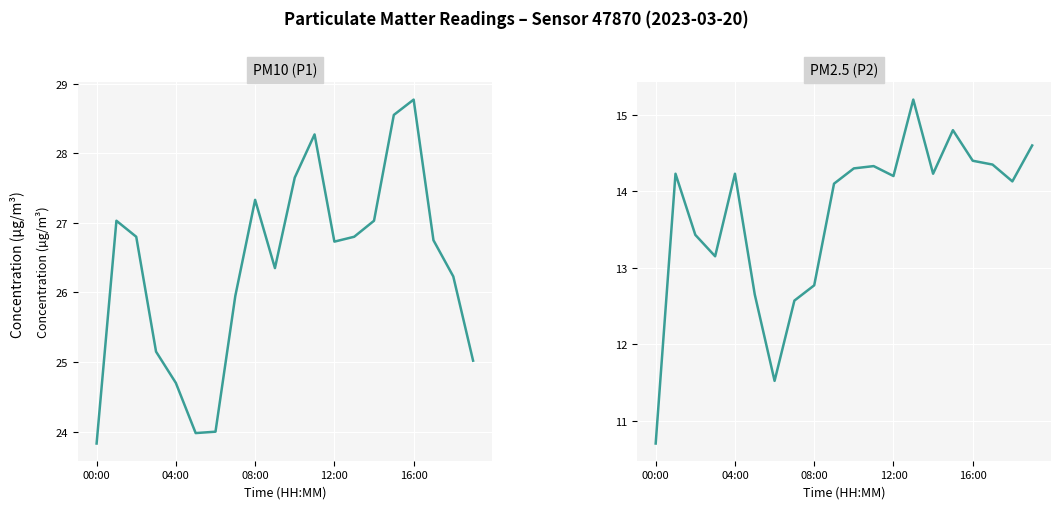

What is the value of the P1 point at the 5th from the left?

24.7